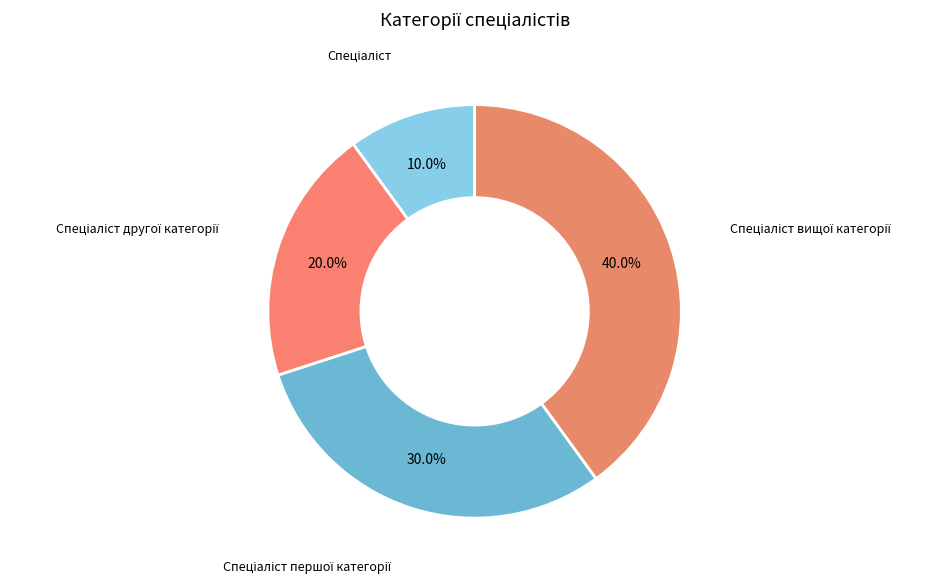

Is there a majority slice in this chart?

No